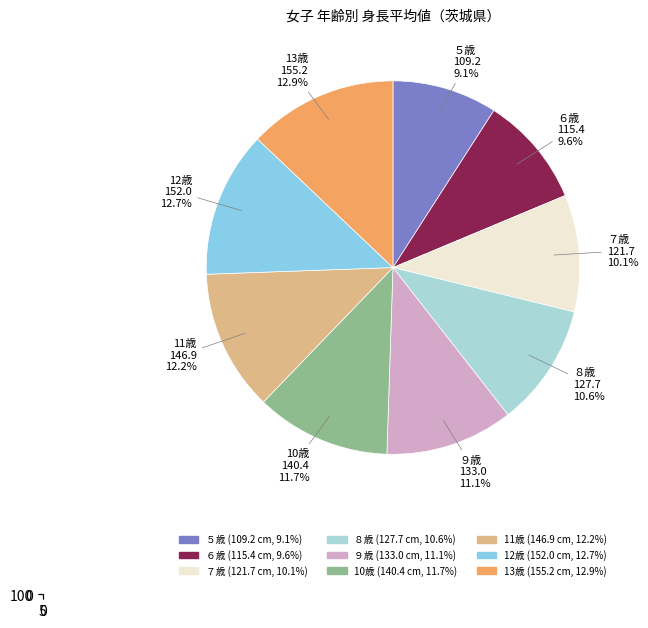

Which has a higher value, ５歳 or 10歳?

10歳